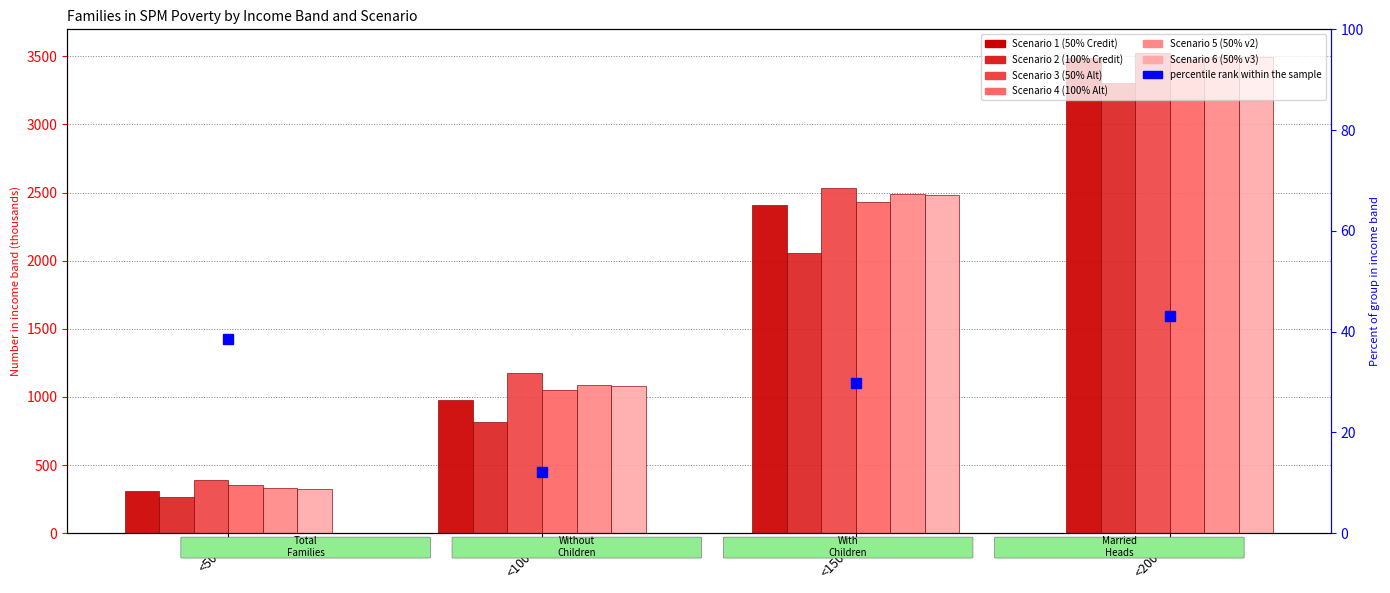

What value does the Scenario 5 (50% v2) series have at <150%?

2491.2